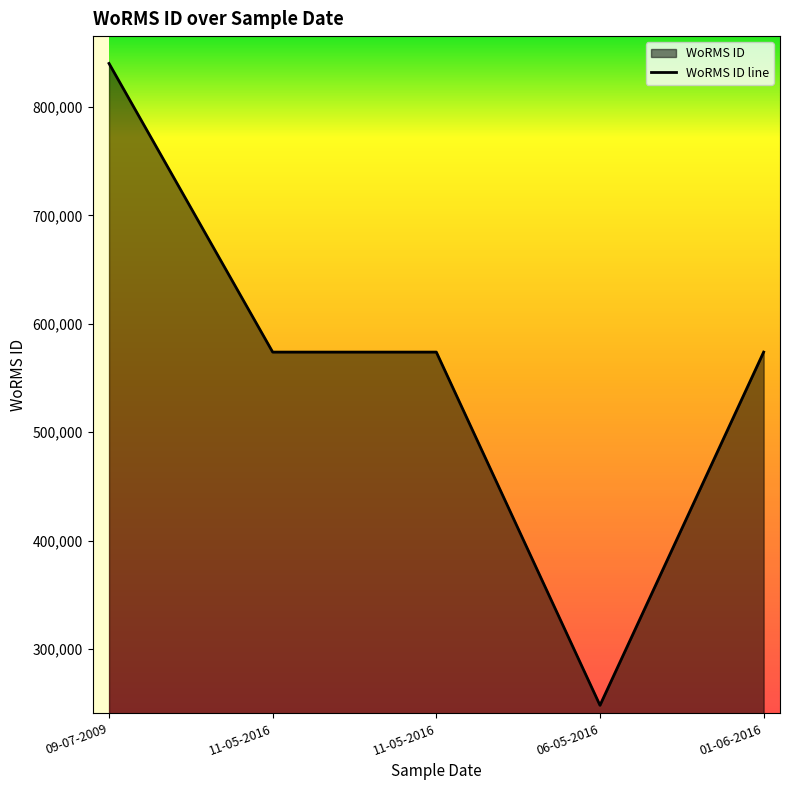

Reading left to right, extract all data points from this chart.

09-07-2009=840109	11-05-2016=573884	11-05-2016=573884	06-05-2016=248124	01-06-2016=573884